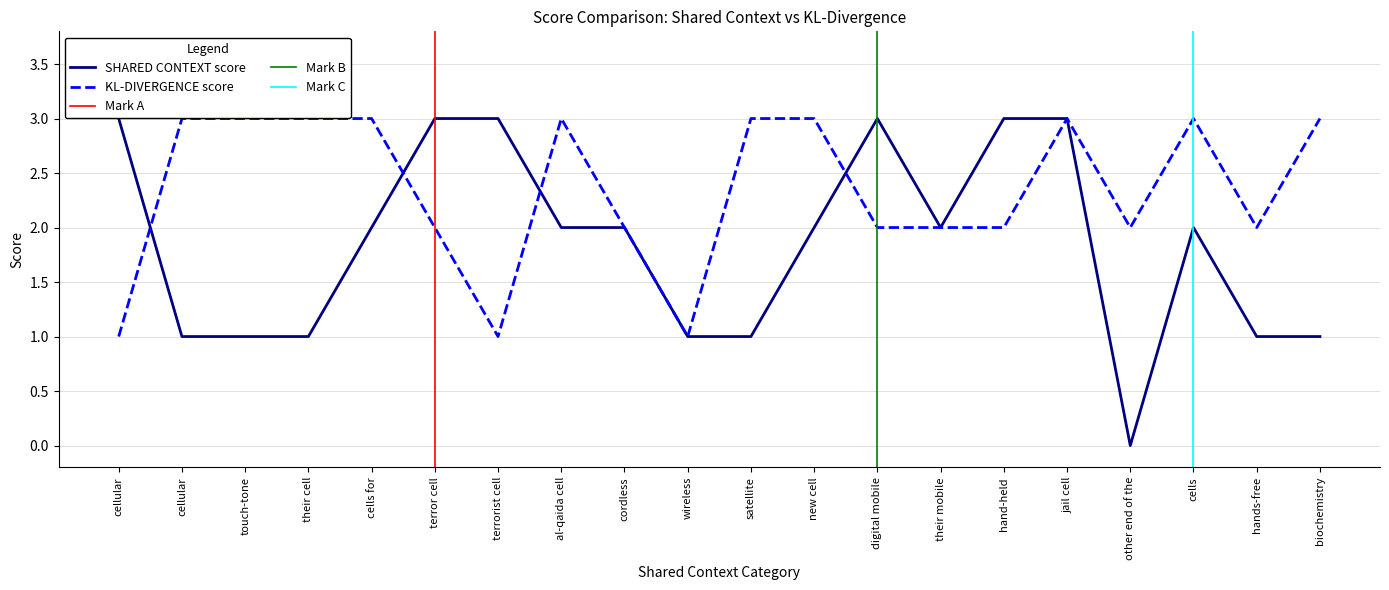

How many lines are shown in the chart?

2